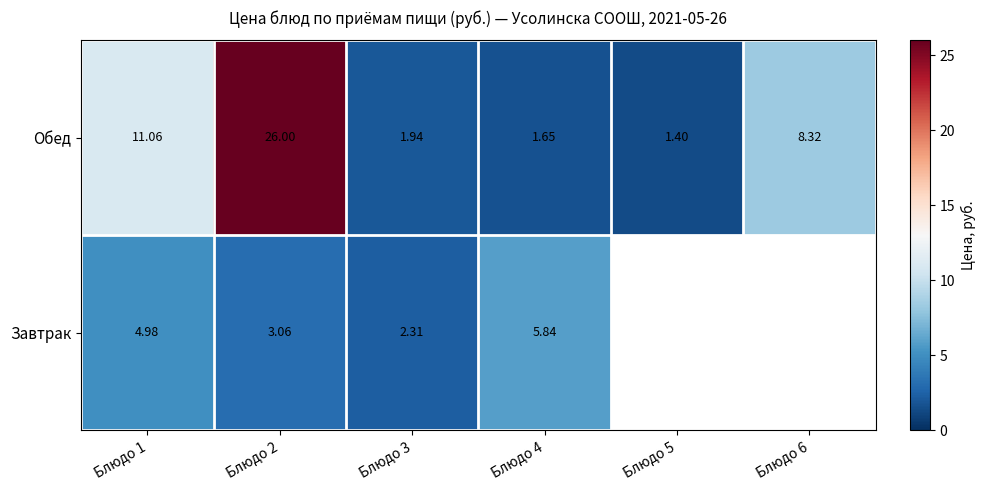

Which series changed the most between Блюдо 3 and Блюдо 4?

Завтрак